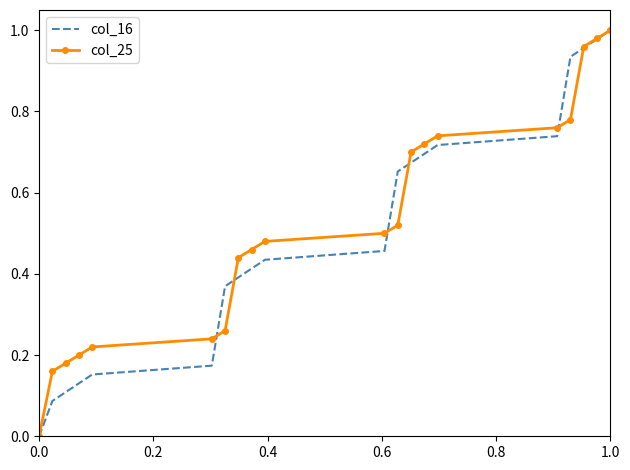

How many times do col_25 and col_16 cross each other?

6